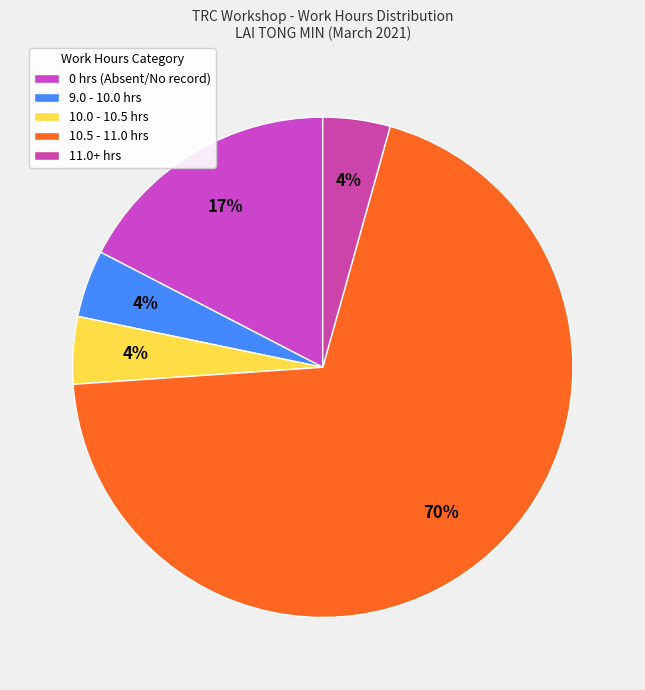

Count the number of slices in the pie.

5